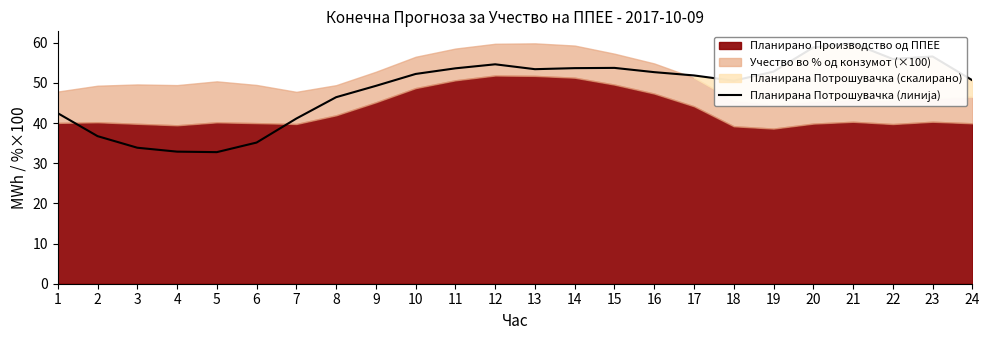

What is the sum of the values at 21 and 4?

92.7